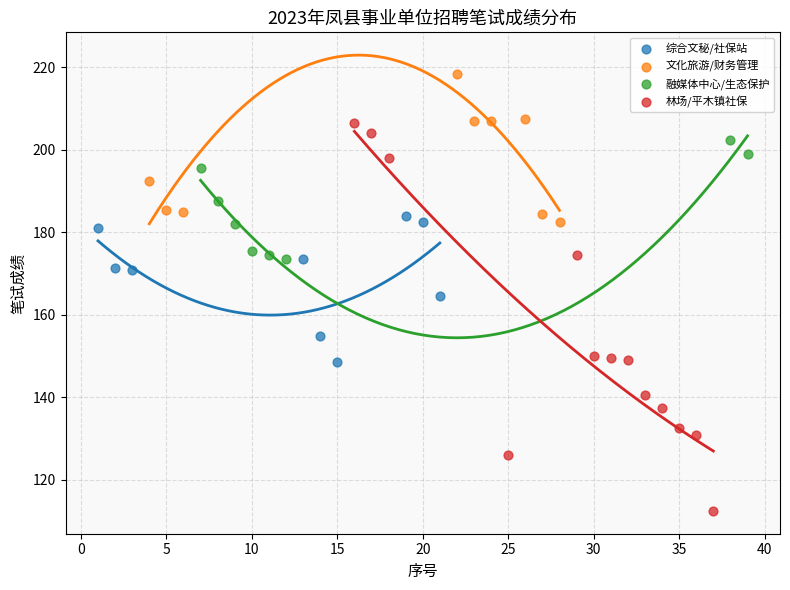

Which series reaches the minimum Y coordinate?

林场/平木镇社保